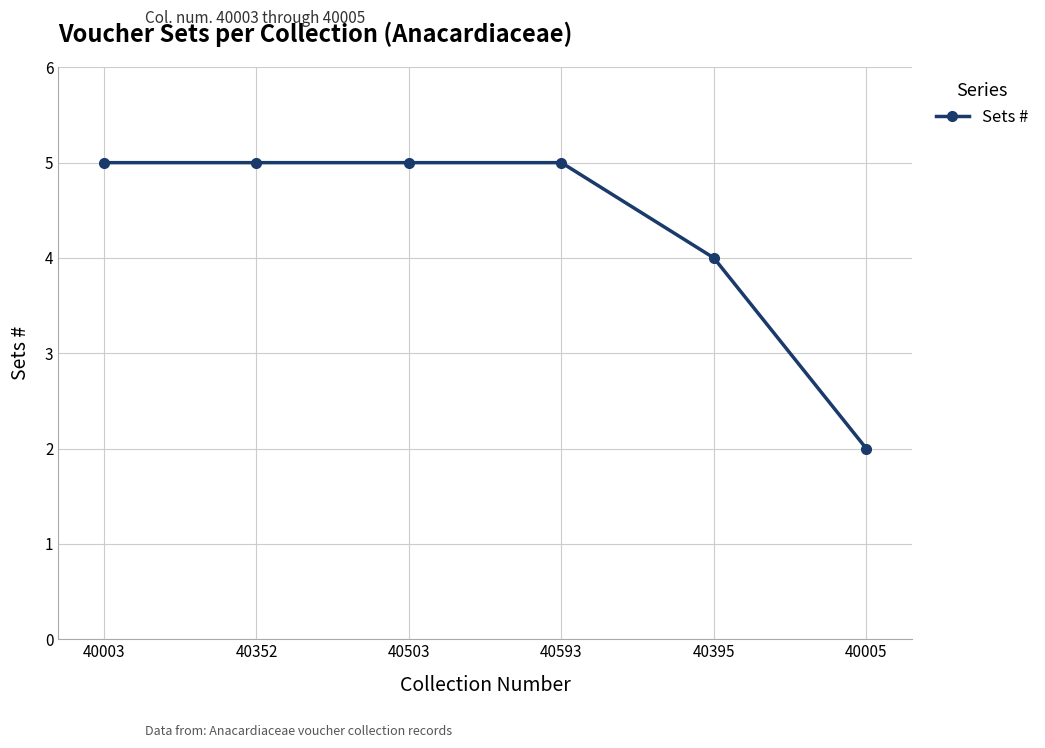

What position from the left is 40352?

2